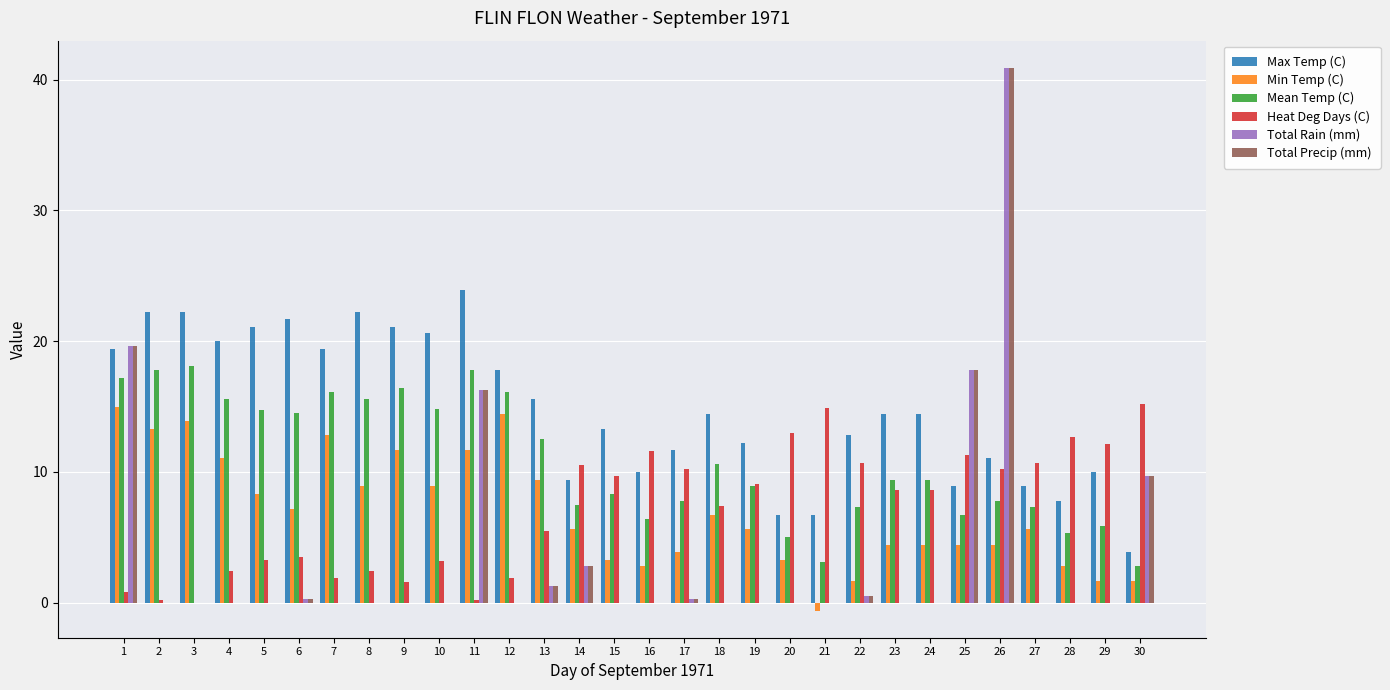

At which category does the chart reach its peak across all series?

26